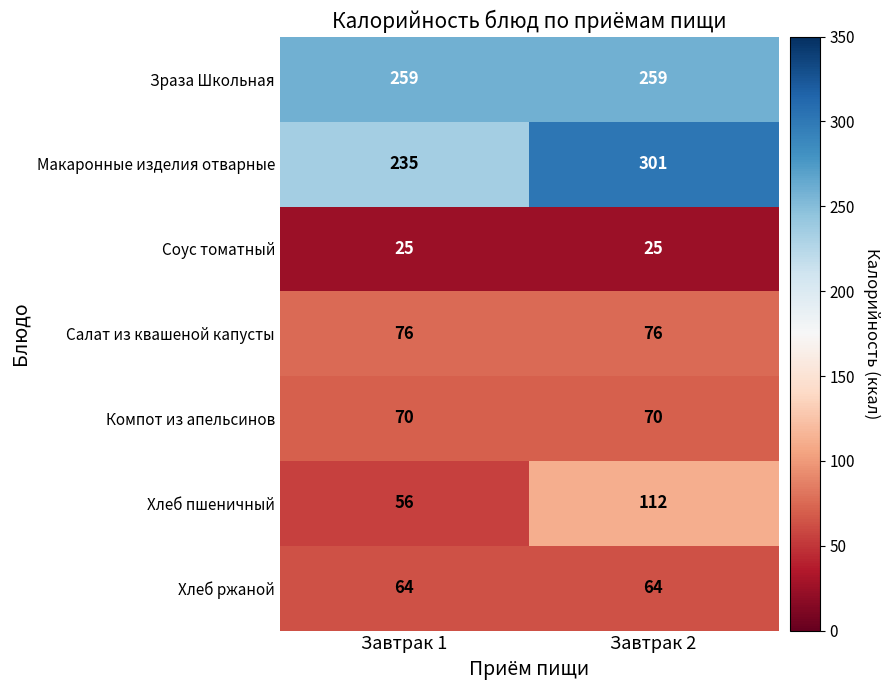

What is the greatest value displayed?

301